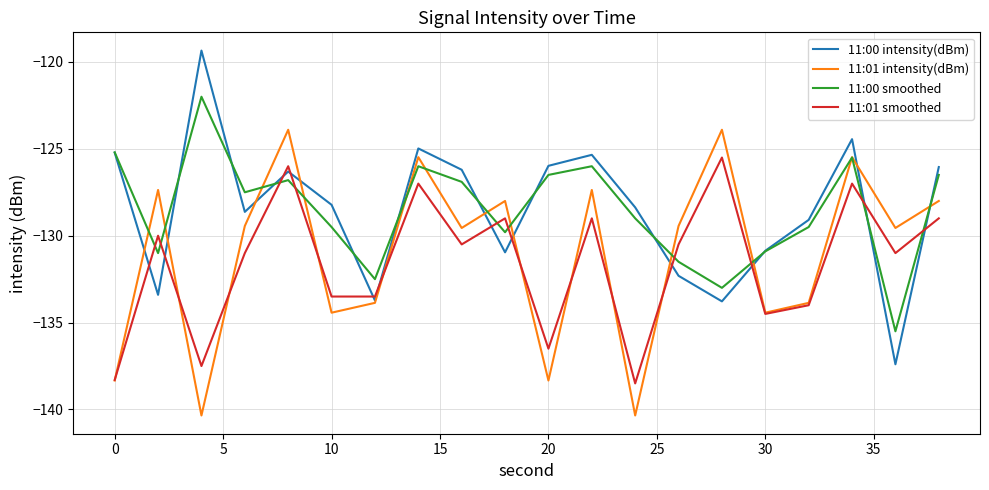

How many series are shown in this chart?

4